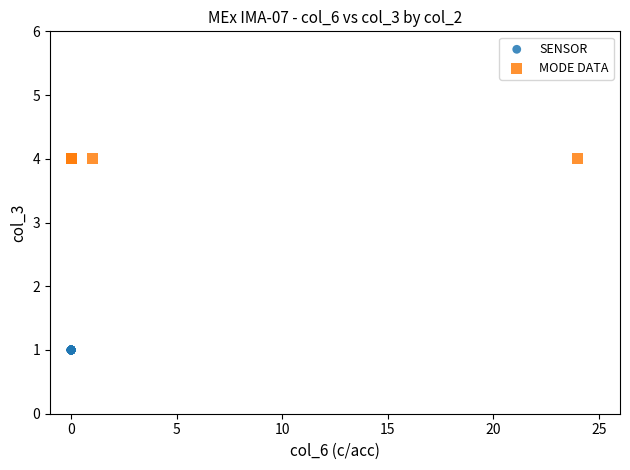

Which series contains the lowest Y value?

SENSOR